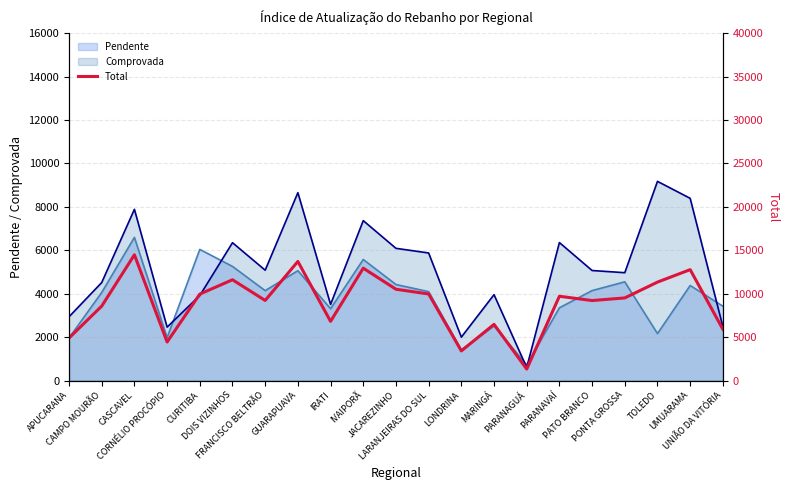

Is it true that the value at JACAREZINHO is 16204?

False